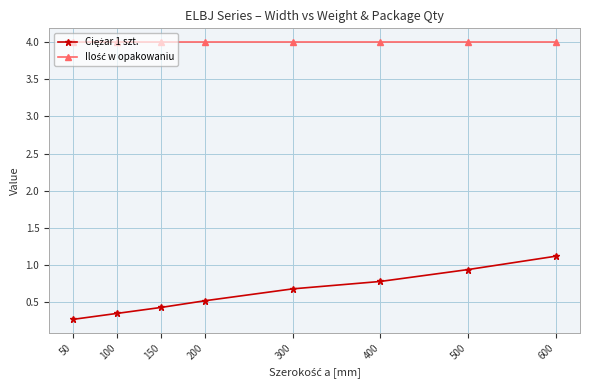

What is the spread (max minus min) of values at 50?

3.7